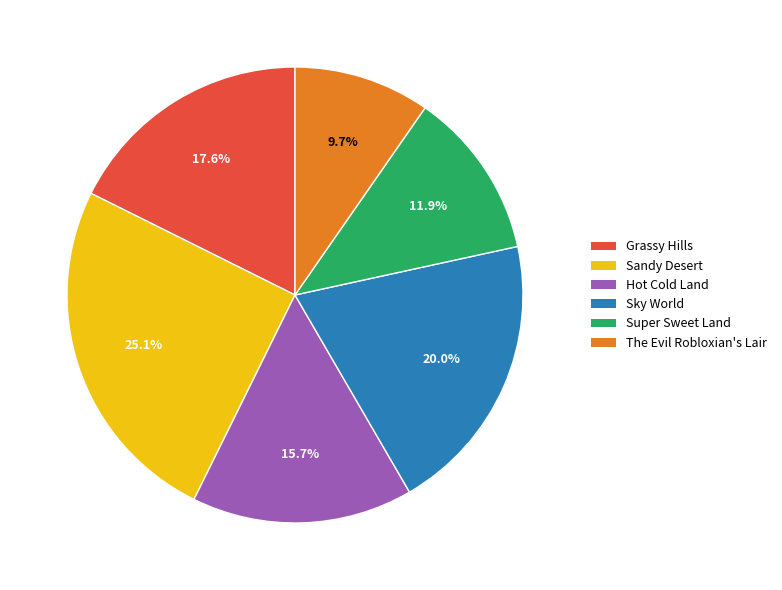

What percentage is the Hot Cold Land slice, to the nearest percent?

16%